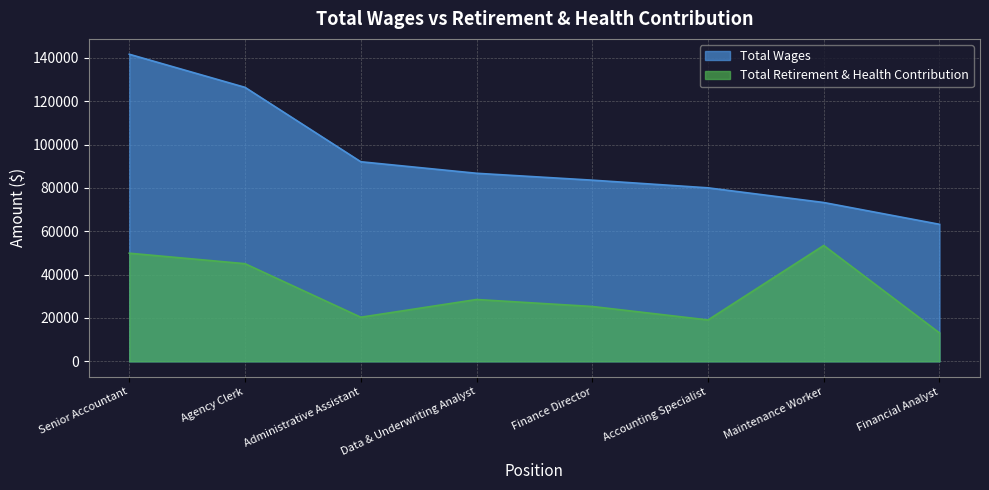

What is the difference between the maximum and minimum values in the Total Wages series?

78478